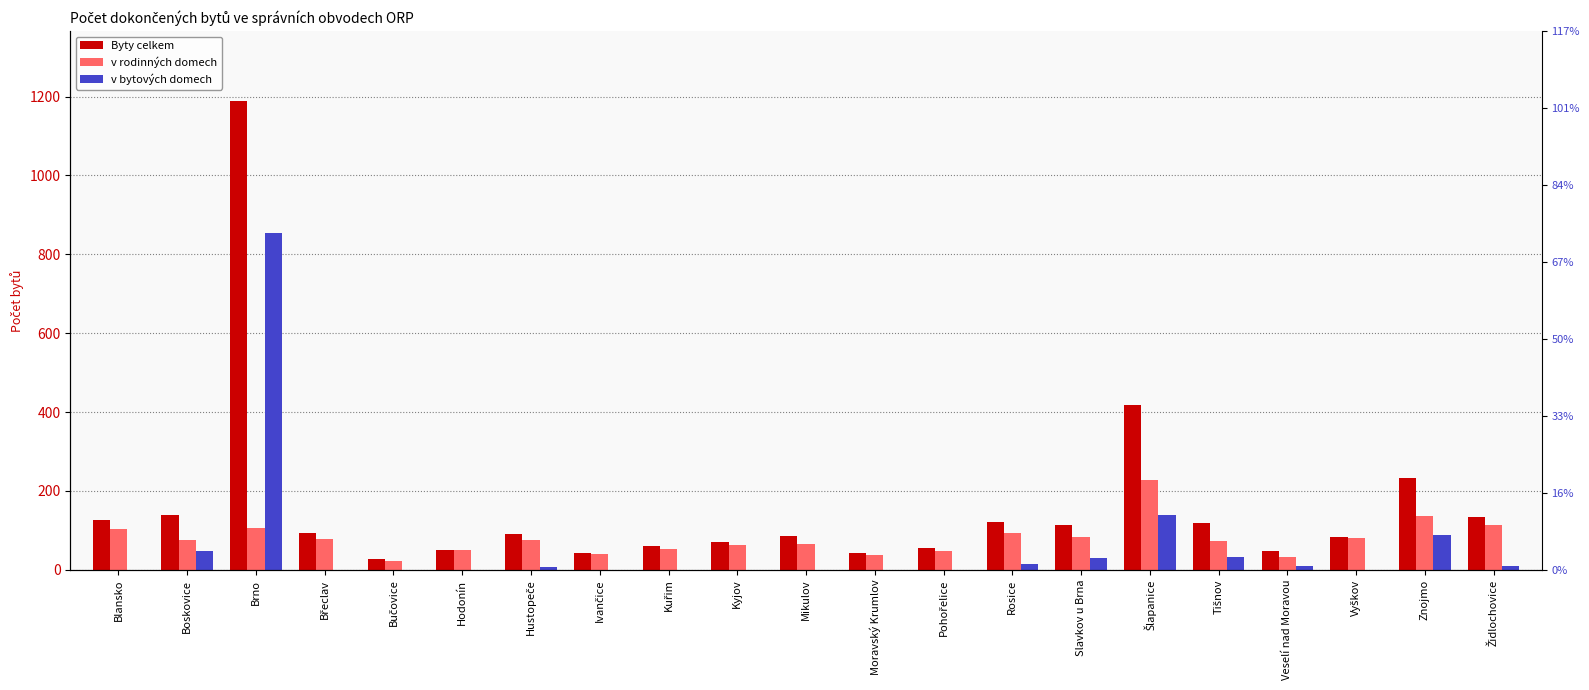

How many groups of bars are there?

21